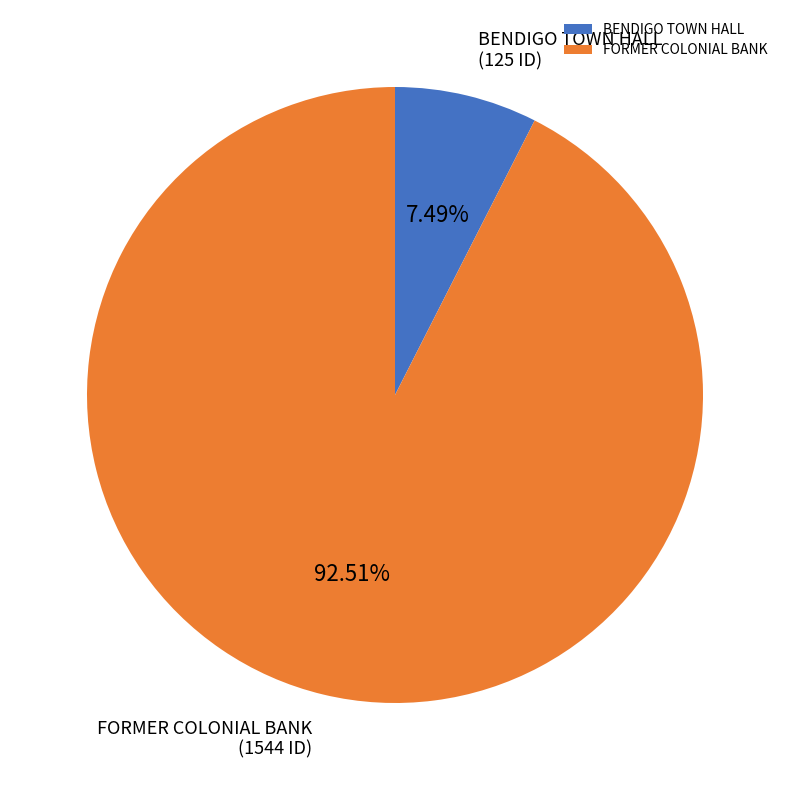

The BENDIGO TOWN HALL slice represents 7% of the pie. True or false?

True